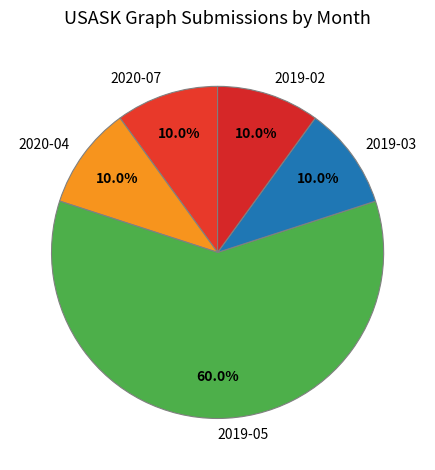

Combined, do 2019-02 and 2020-04 account for over 50%?

No